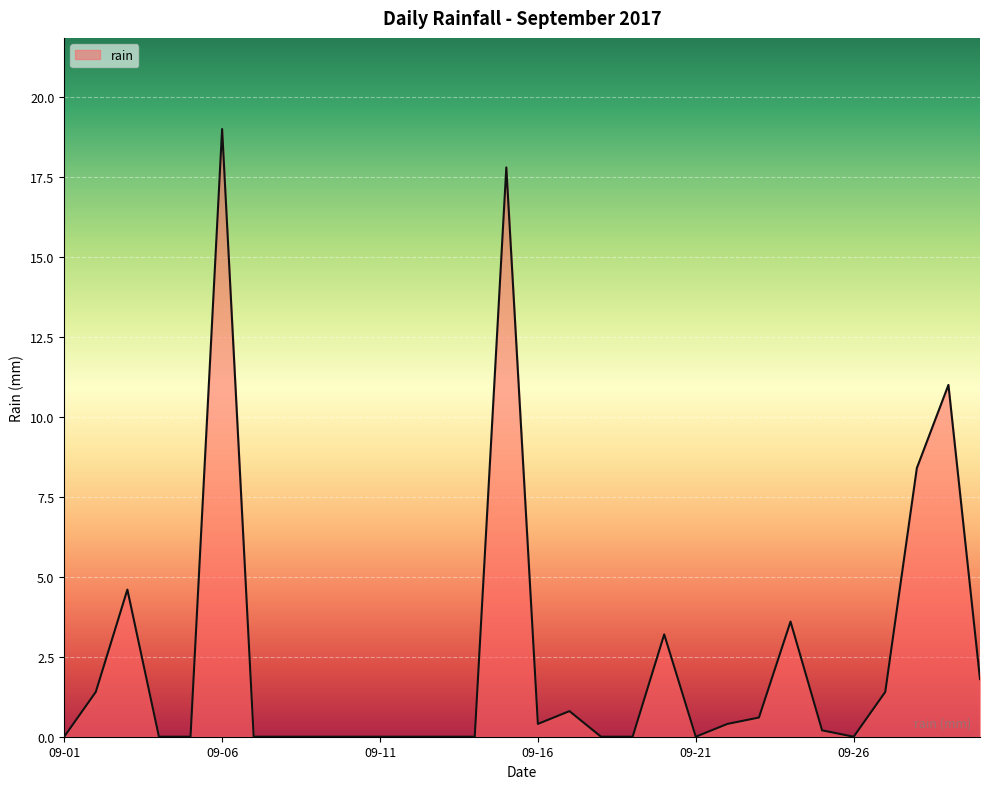

What is the difference between the maximum and minimum values?

19.0